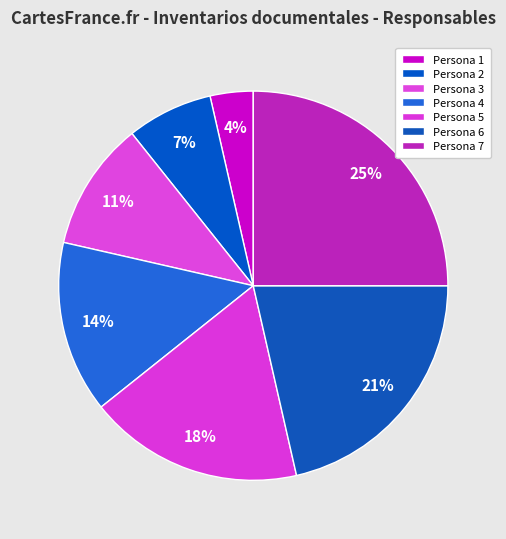

To the nearest percent, what percentage of the pie is Persona 5?

18%